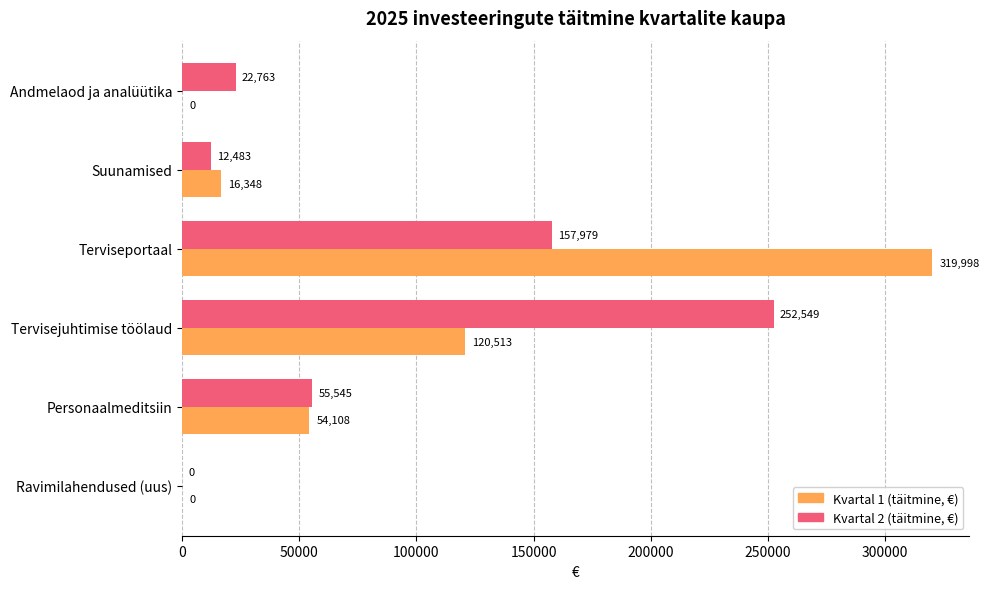

Which series changed the most between Andmelaod ja analüütika and Terviseportaal?

Kvartal 1 (täitmine, €)